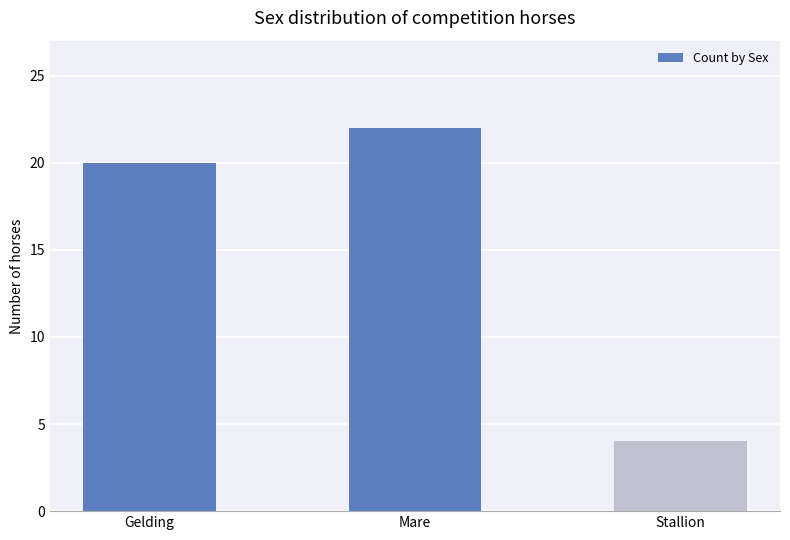

What is the value of the 1st bar from the left?

20